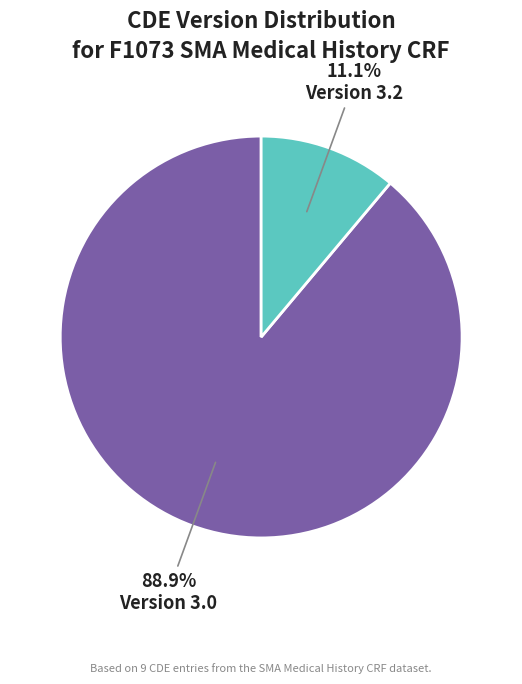

Is there a majority slice in this chart?

Yes